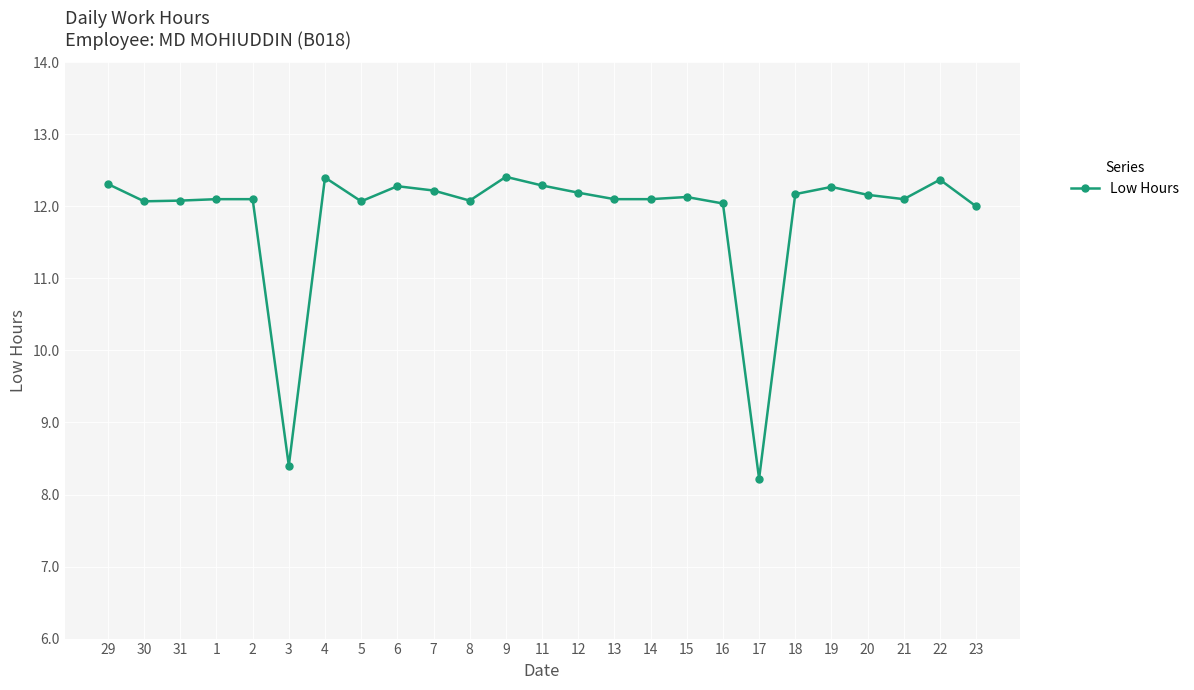

How many categories are shown in the chart?

25